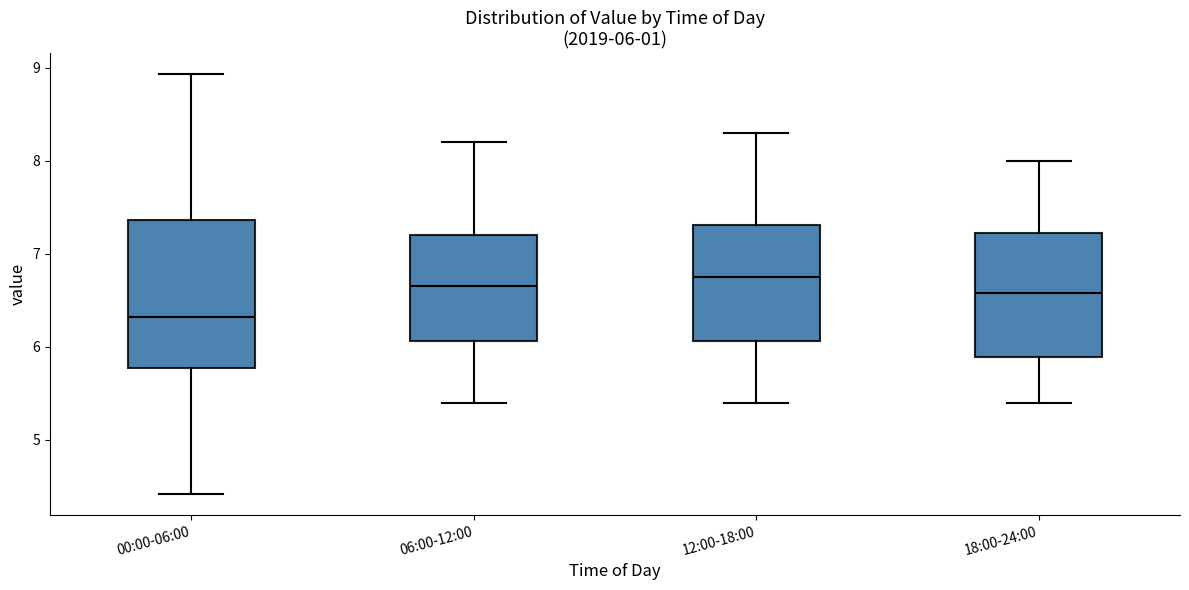

Which box is the tallest, from its lower edge to its upper edge?

00:00-06:00